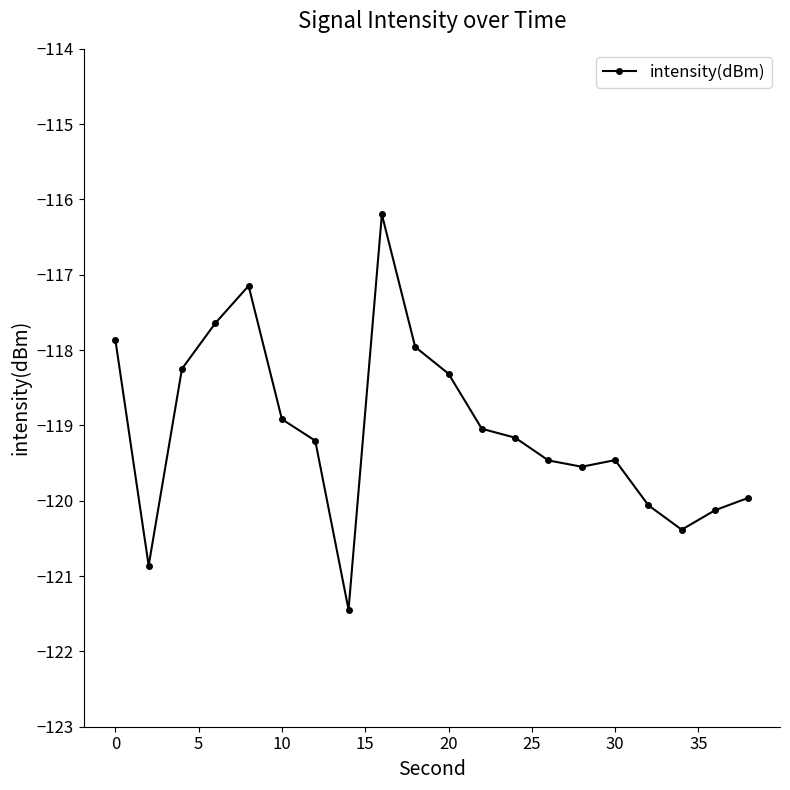

Count the number of data series in this chart.

1